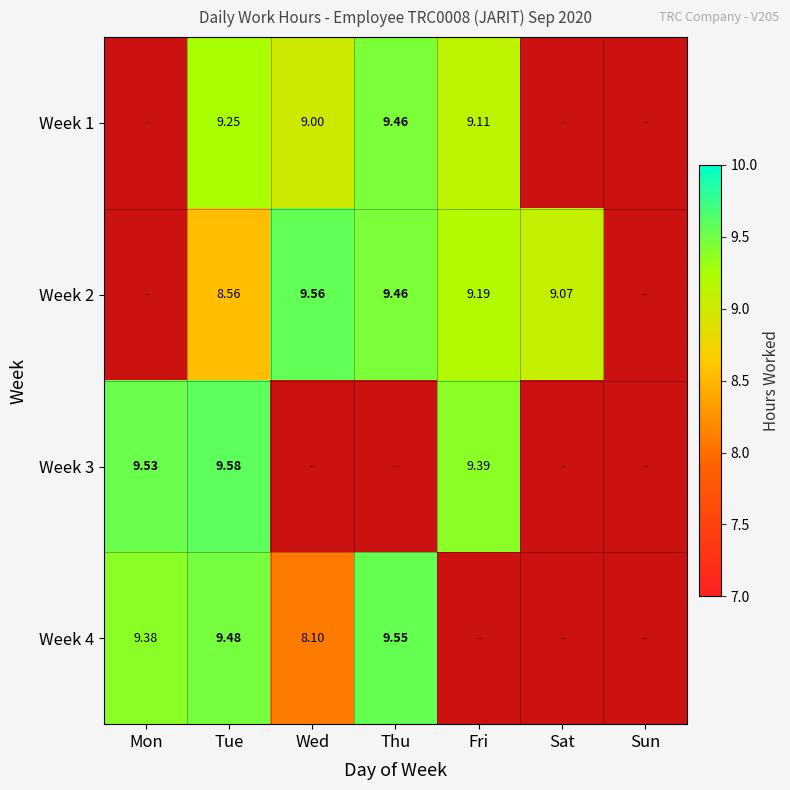

How many distinct data groups are displayed?

4